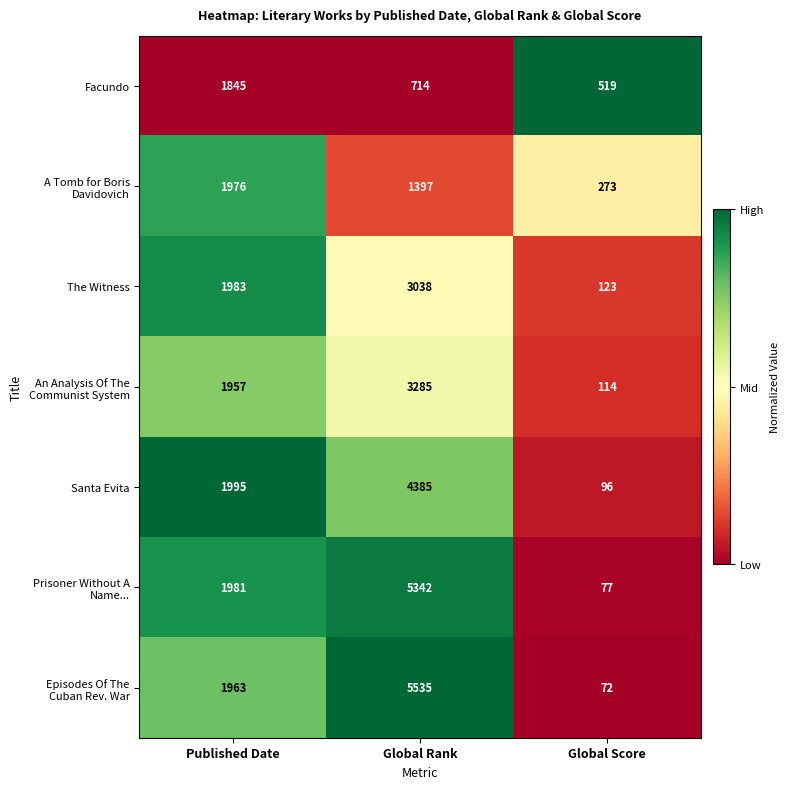

What is the sum of all The Witness values?

5144